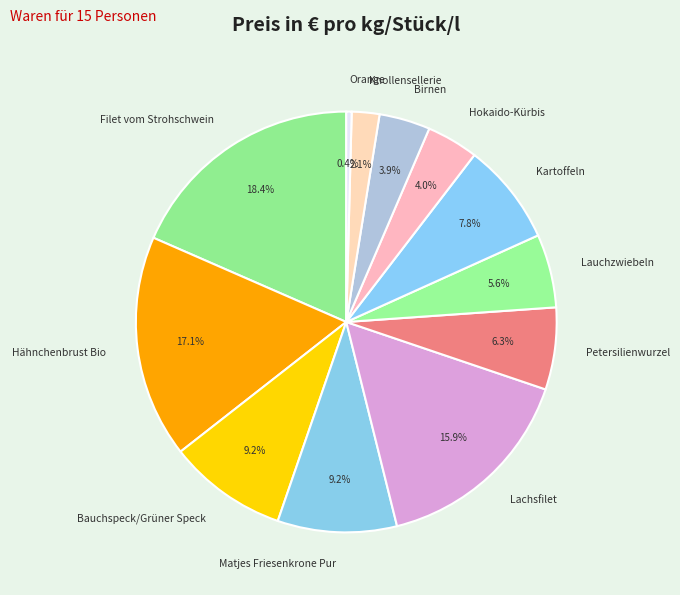

Is it true that Birnen is 13% of the pie?

False